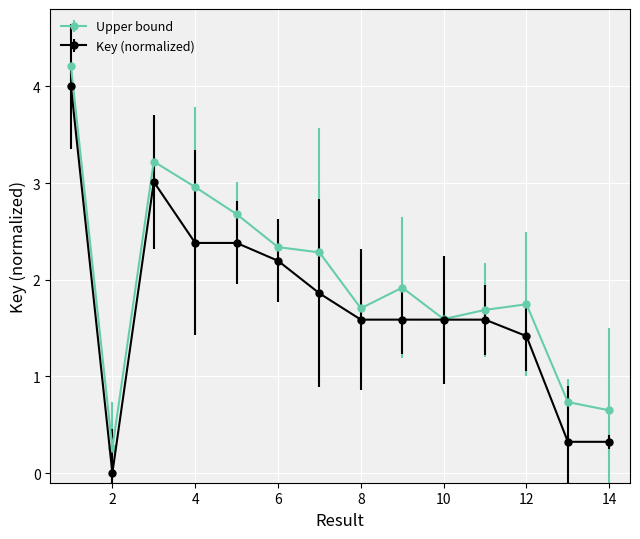

List the series in order of their overall mean, highest first.

Upper bound, Key (normalized)